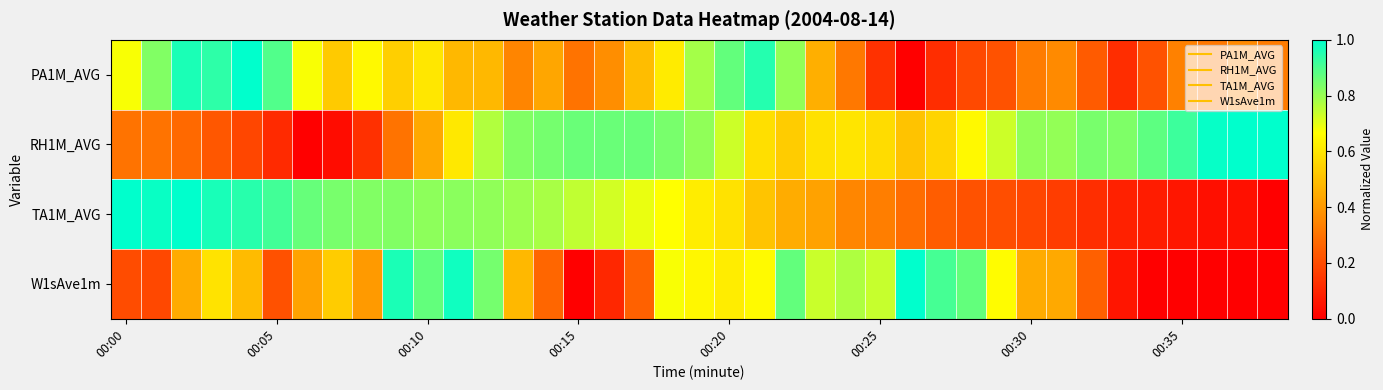

Rank the series by their maximum value, from lowest to highest.

PA1M_AVG, RH1M_AVG, TA1M_AVG, W1sAve1m